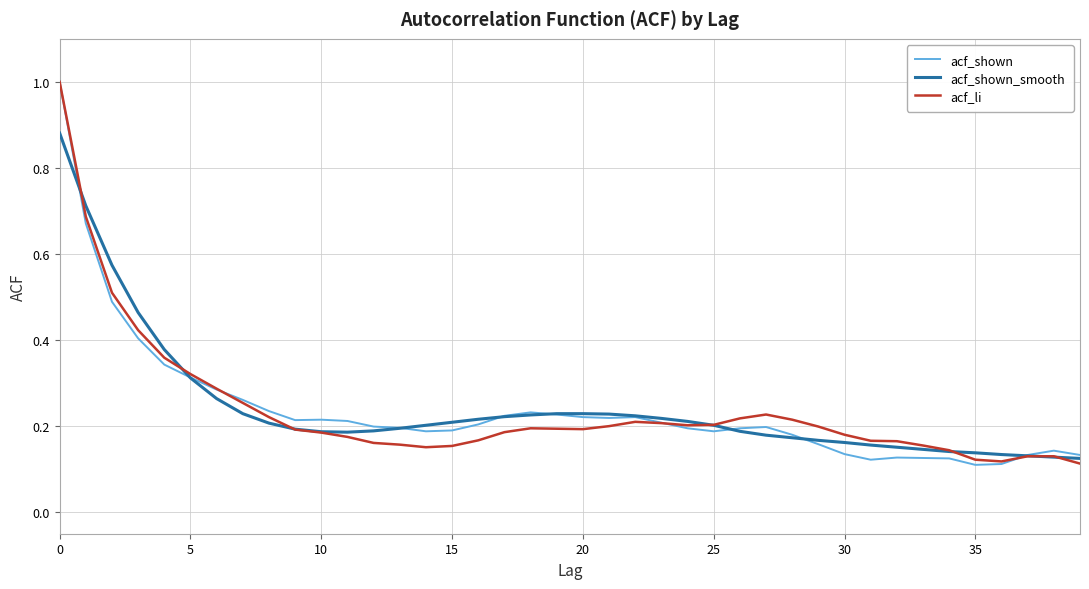

Which series ends up on top after the final intersection of acf_li and acf_shown_smooth?

acf_shown_smooth